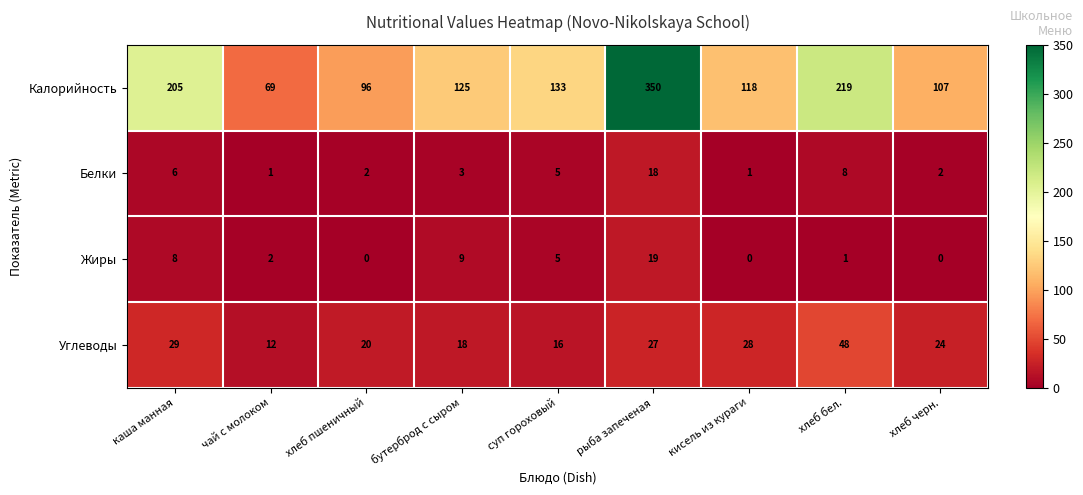

What is the greatest value displayed?

350